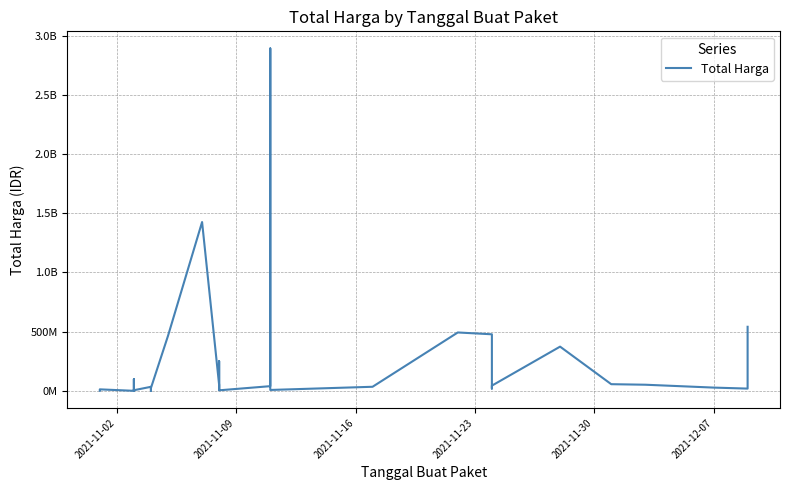

Is it true that the value at 29 is 132315854?

False